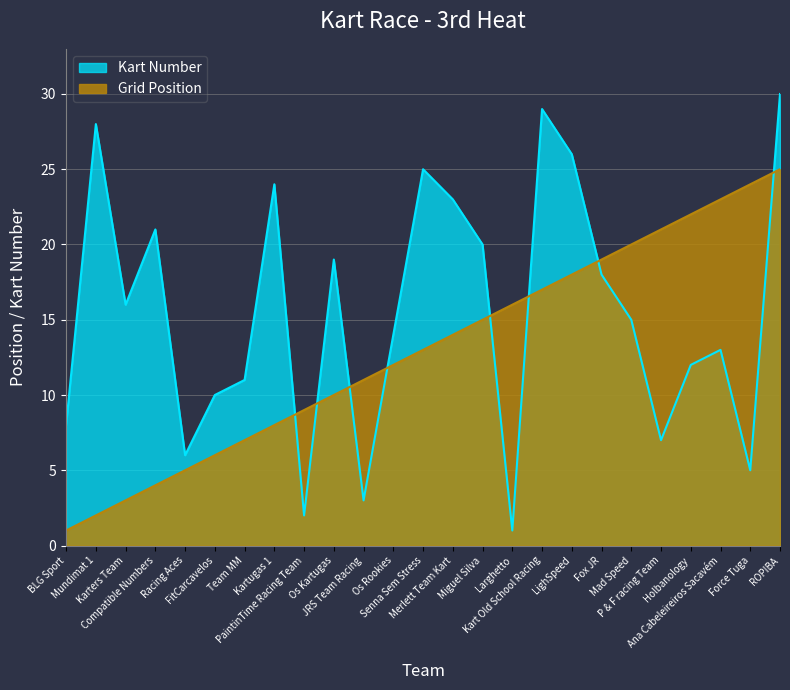

The Kart Number series shows 20 at Miguel Silva. True or false?

True